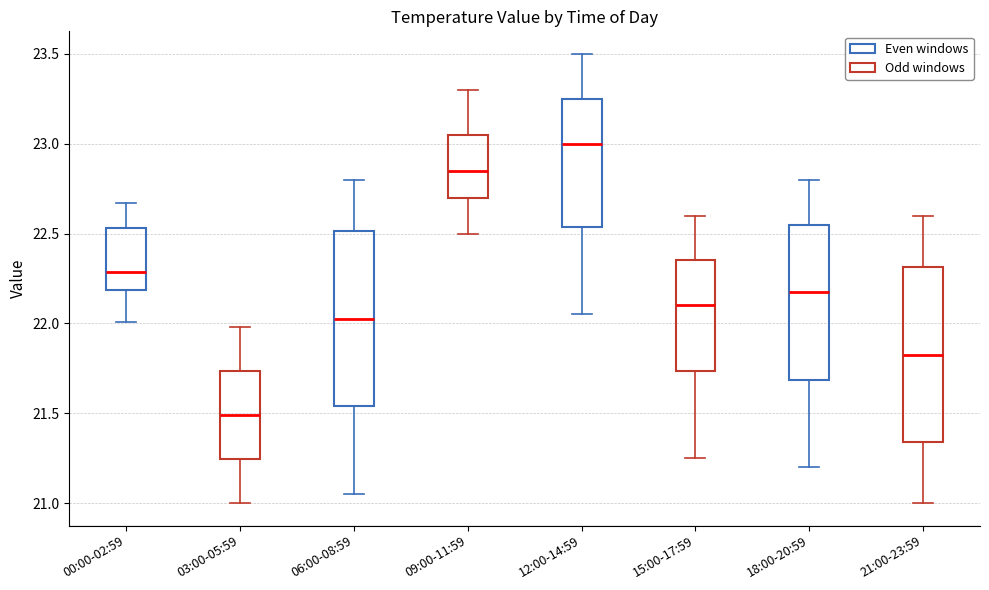

Where does the median line of the box for 00:00-02:59 sit on the y-axis? The values are not printed on the chart, so give them approximately, as read against the axis.

22.30